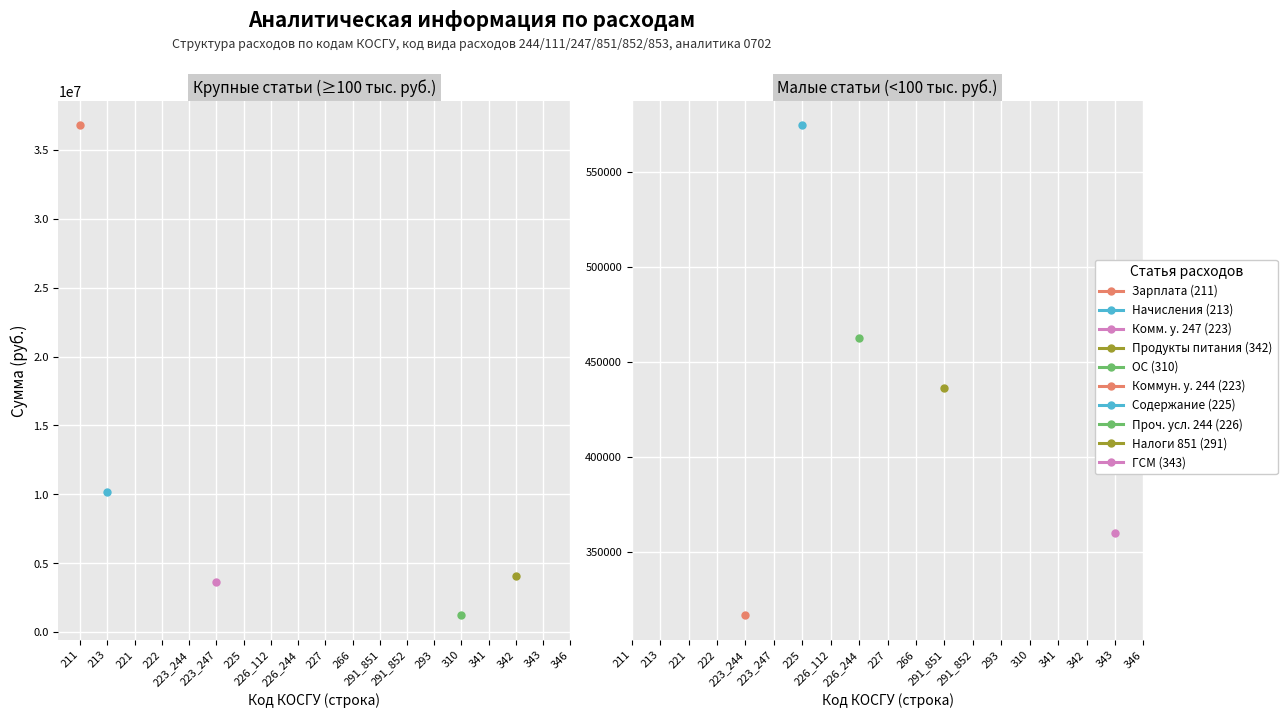

True or false: Код КОСГУ has a value of 297.3 at 211.

False